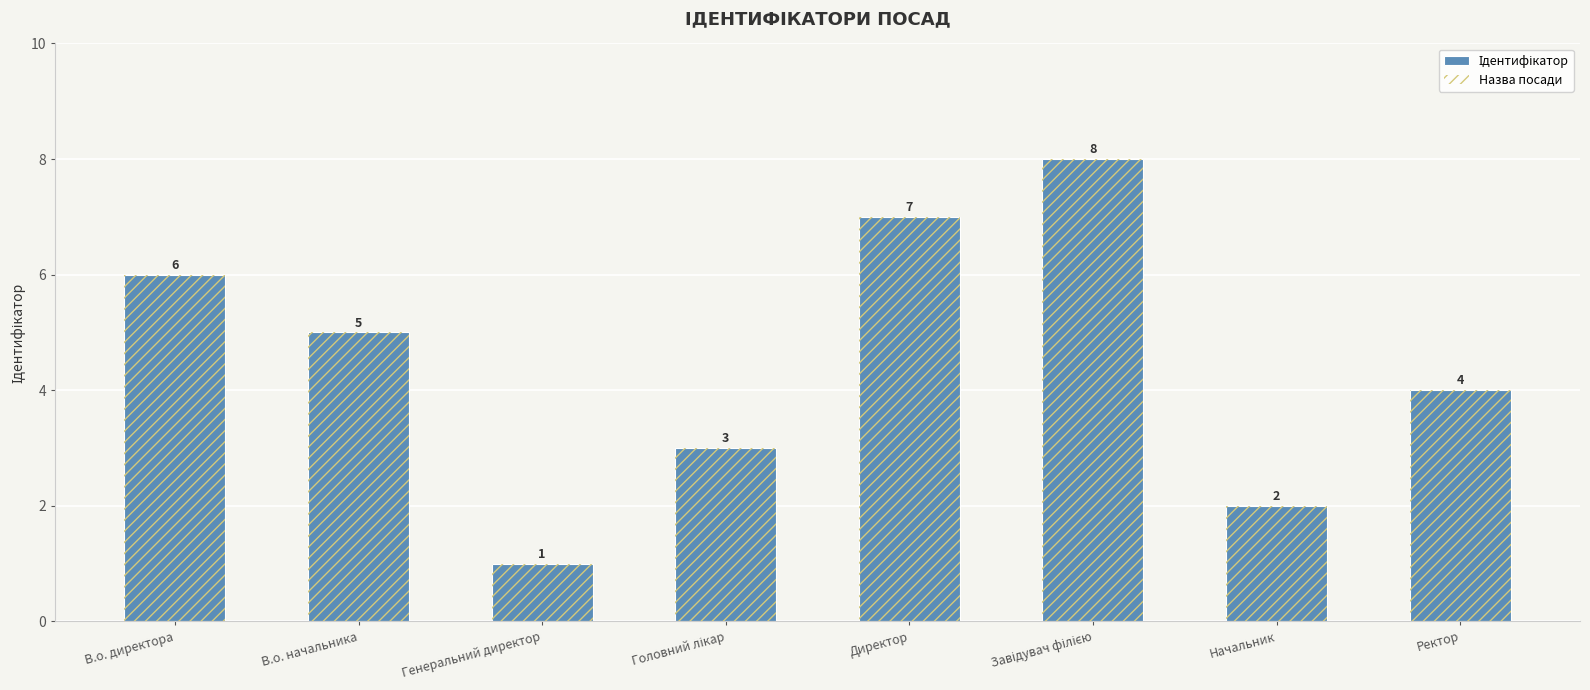

The Ідентифікатор series shows 2 at Ректор. True or false?

False